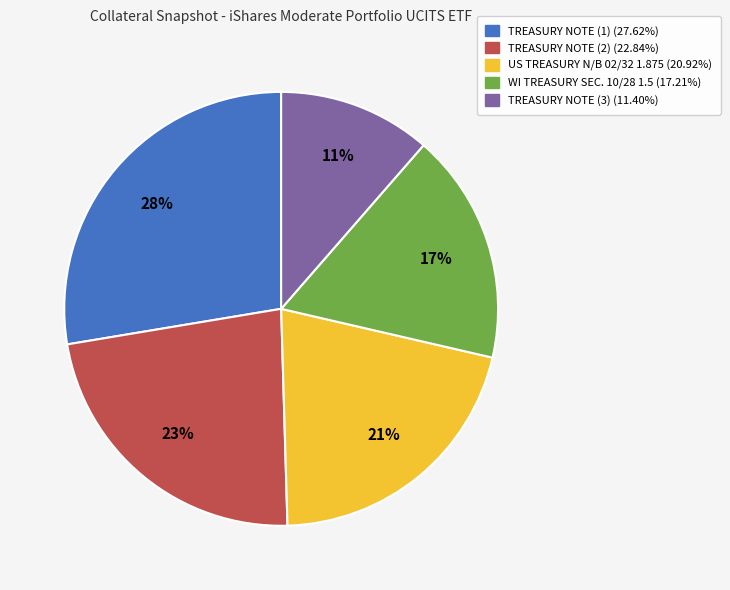

Do TREASURY NOTE (3) (11.40%) and TREASURY NOTE (1) (27.62%) together represent more than half of the pie?

No